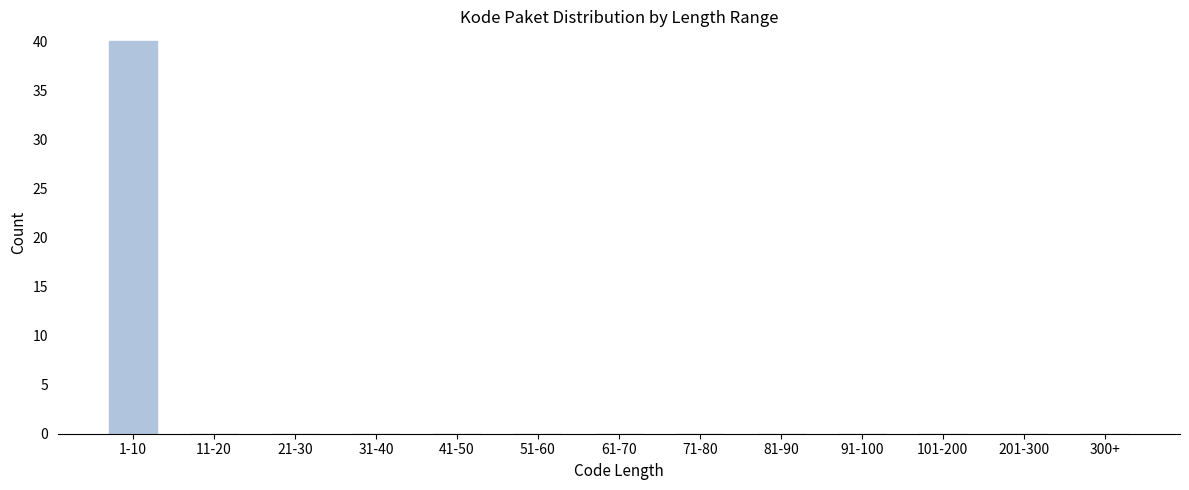

Reading left to right, list all the values displayed in this chart.

1-10=40	11-20=0	21-30=0	31-40=0	41-50=0	51-60=0	61-70=0	71-80=0	81-90=0	91-100=0	101-200=0	201-300=0	300+=0